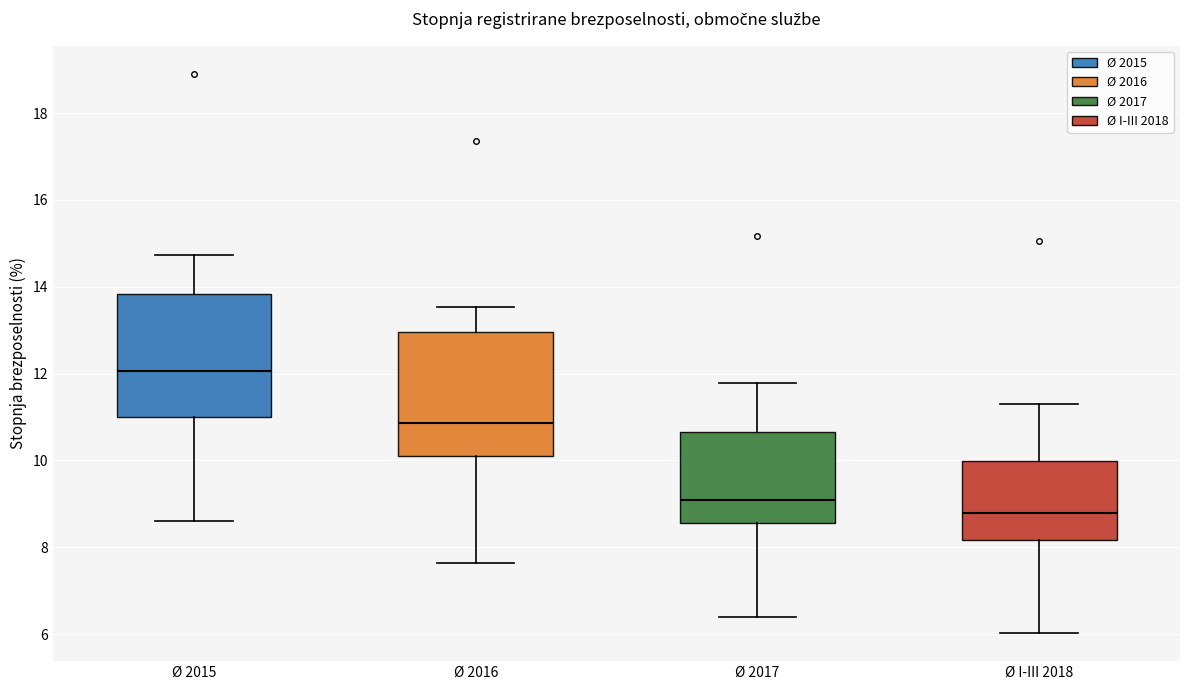

Reading left to right, read every box against the y-axis: the position of its median line, the range the box covers, and the ends of its whiskers. The values are not printed on the chart, so give them approximately, as read against the axis.

Ø 2015: median 12.0, box 11.0 to 13.8, whiskers 8.6 to 14.8
Ø 2016: median 10.8, box 10.2 to 13.0, whiskers 7.6 to 13.6
Ø 2017: median 9.0, box 8.6 to 10.6, whiskers 6.4 to 11.8
Ø I-III 2018: median 8.8, box 8.2 to 10.0, whiskers 6.0 to 11.4